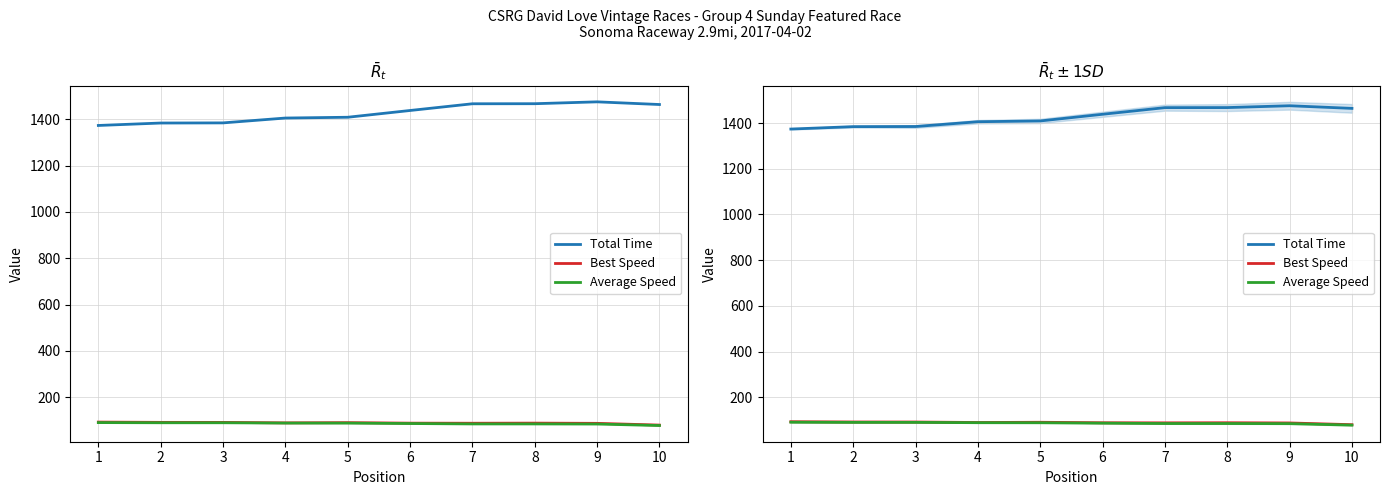

At which label does Best Speed reach its peak?

1